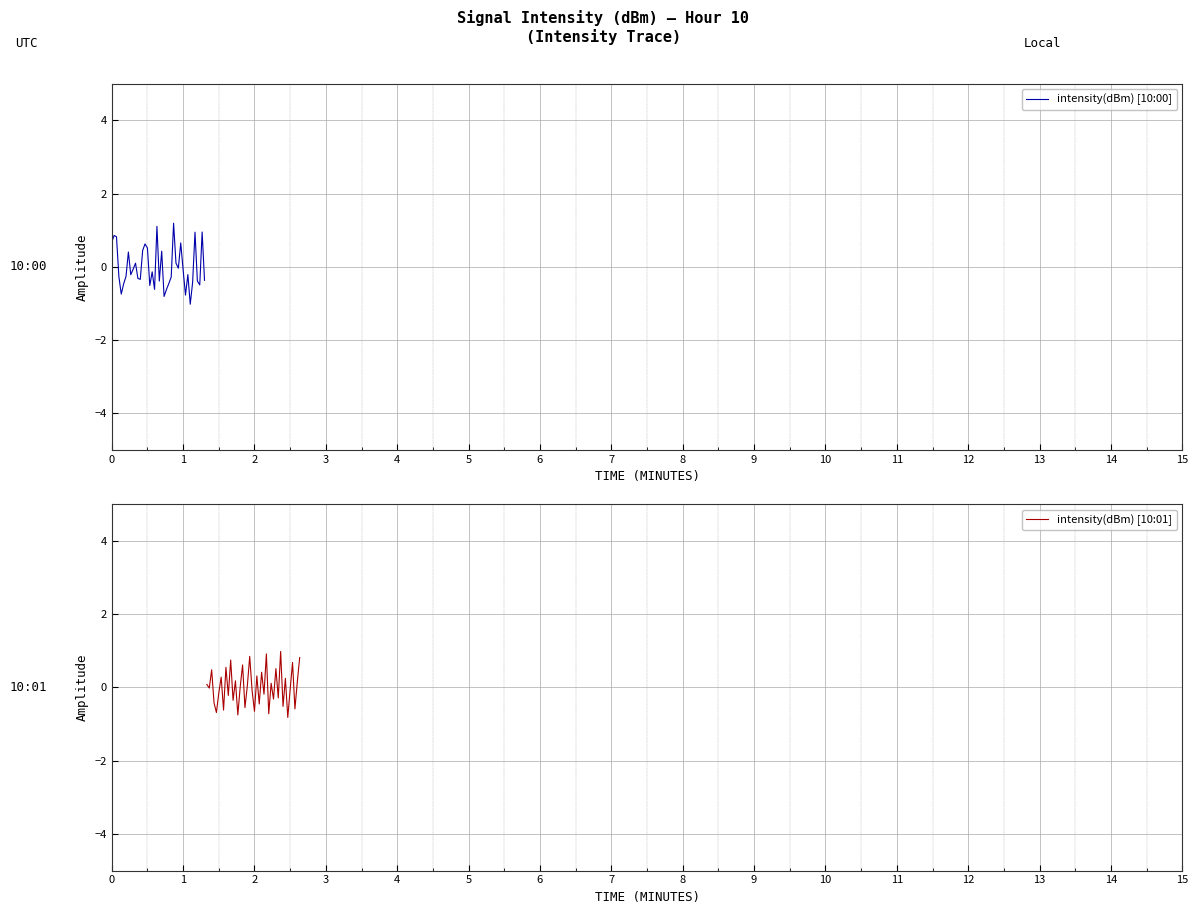

What is the minimum value for intensity(dBm) [10:01]?

-0.8